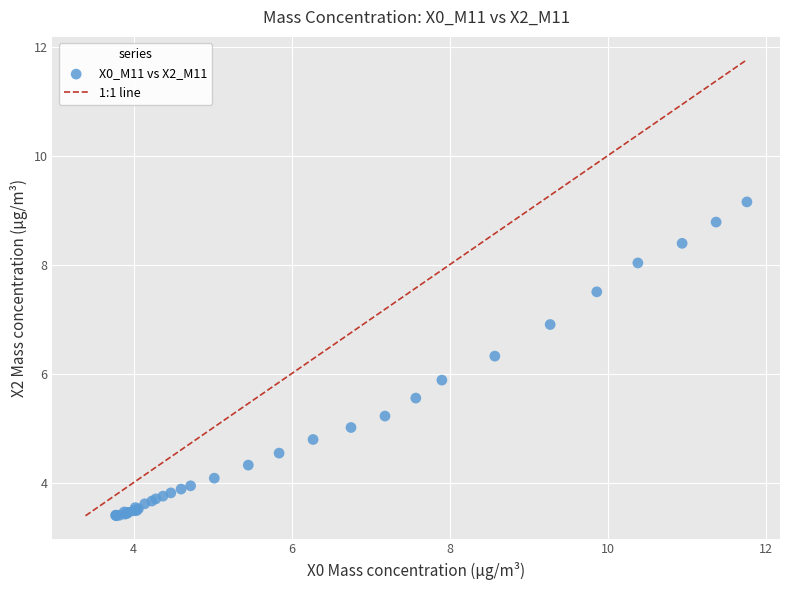

What Y value in the scatter plot is closest to 6?

5.9